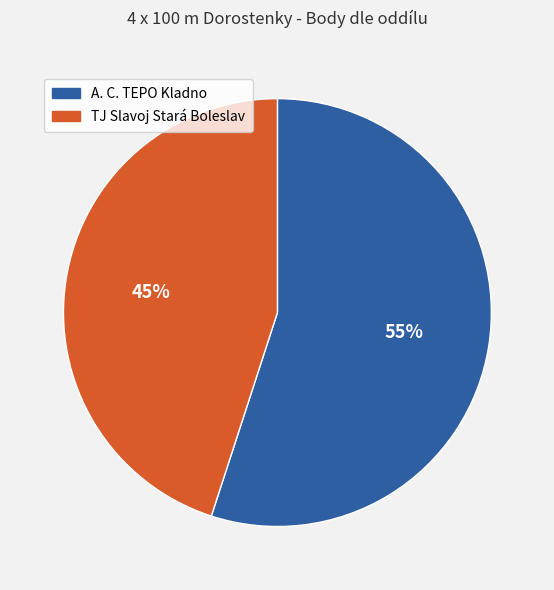

Which slice is the smallest?

TJ Slavoj Stará Boleslav